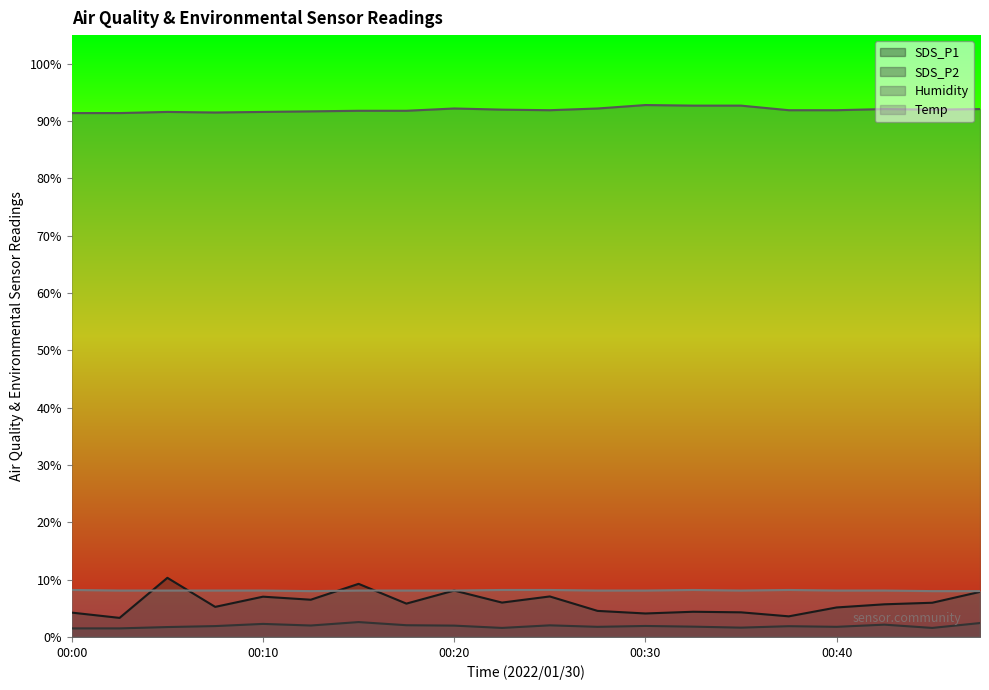

Which series changed the most between 00:02 and 00:12?

SDS_P1